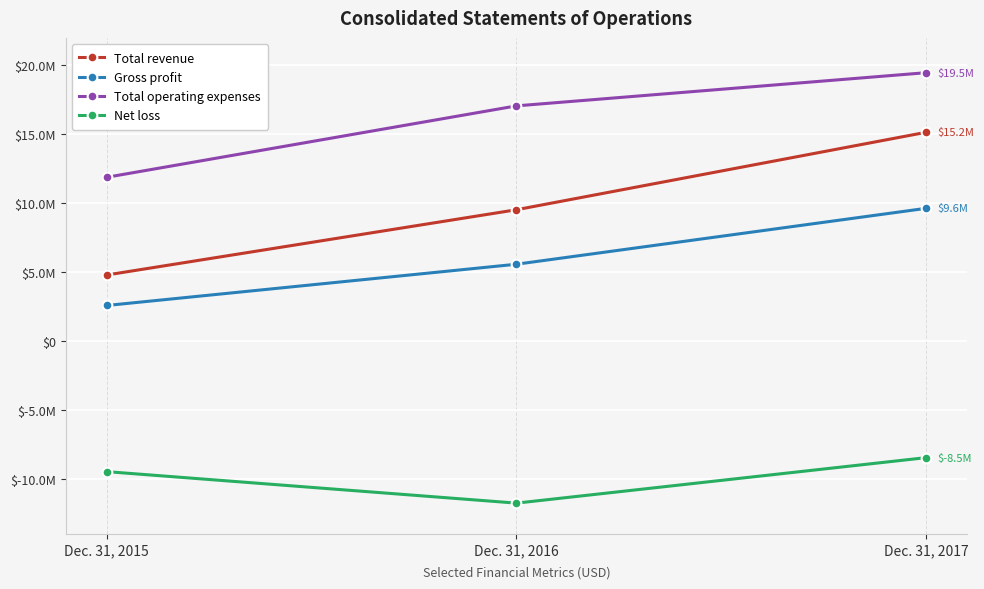

What are all the series names shown in the legend?

Total revenue, Gross profit, Total operating expenses, Net loss